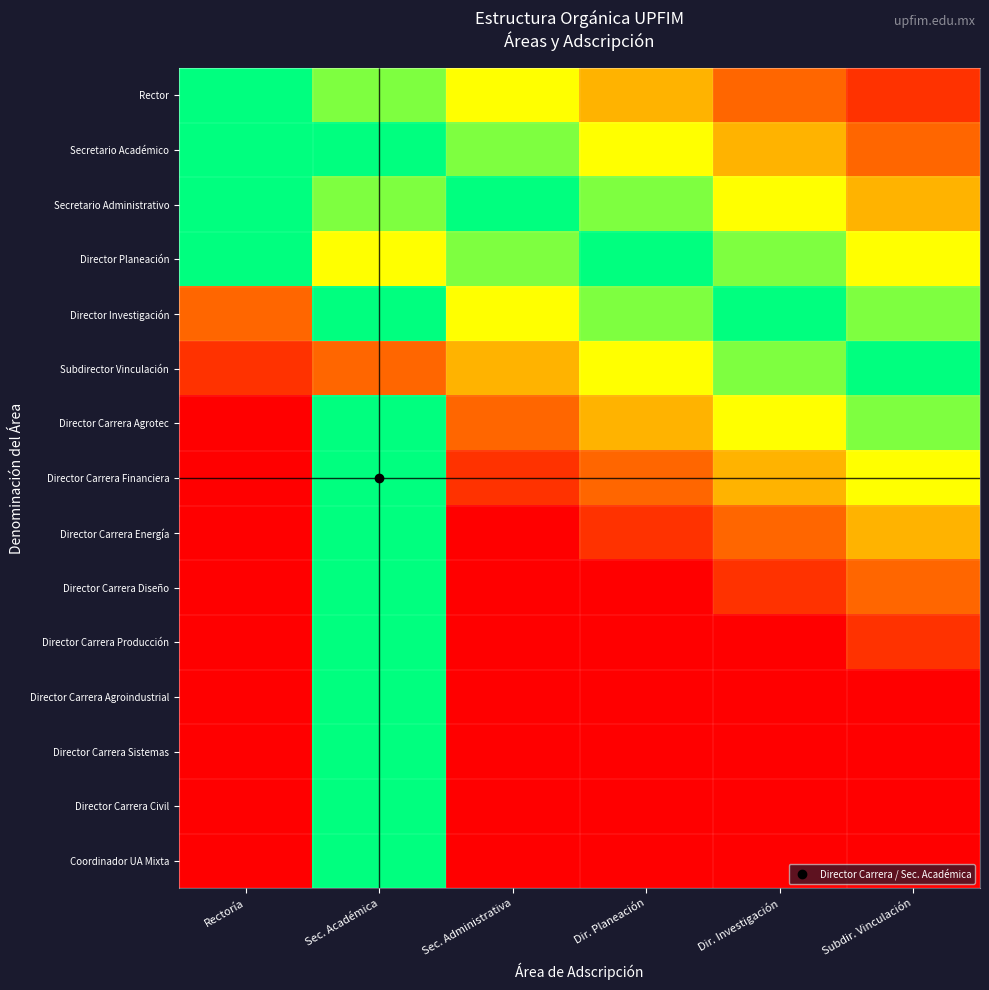

At how many categories does at least one series exceed 0?

6